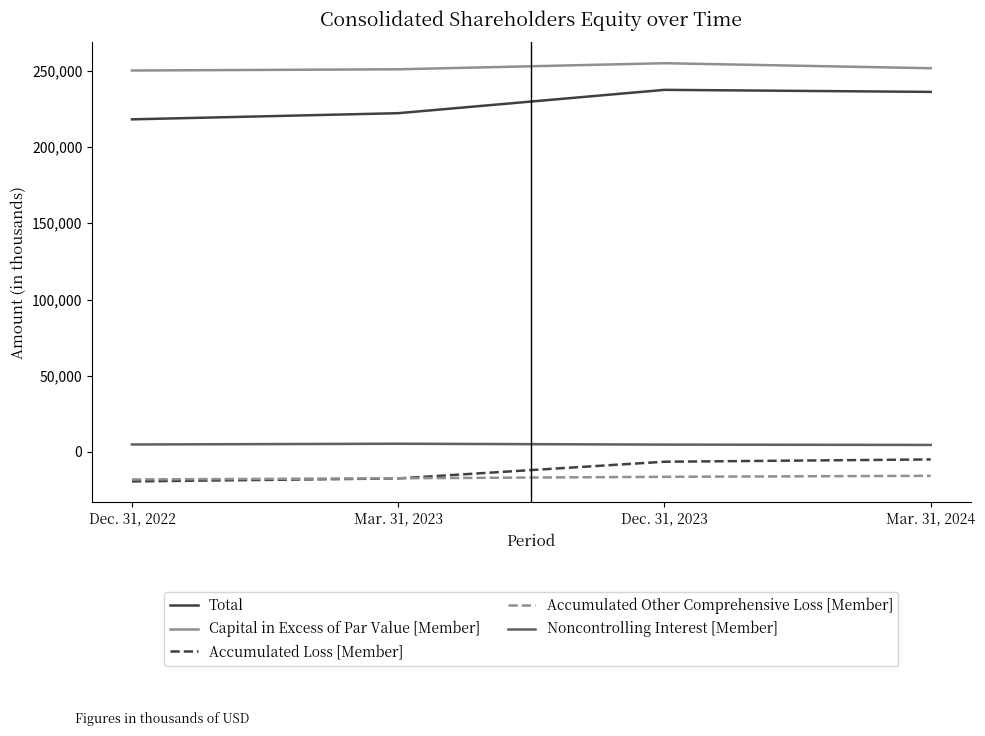

At which label is Total closest to 227819?

Mar. 31, 2023